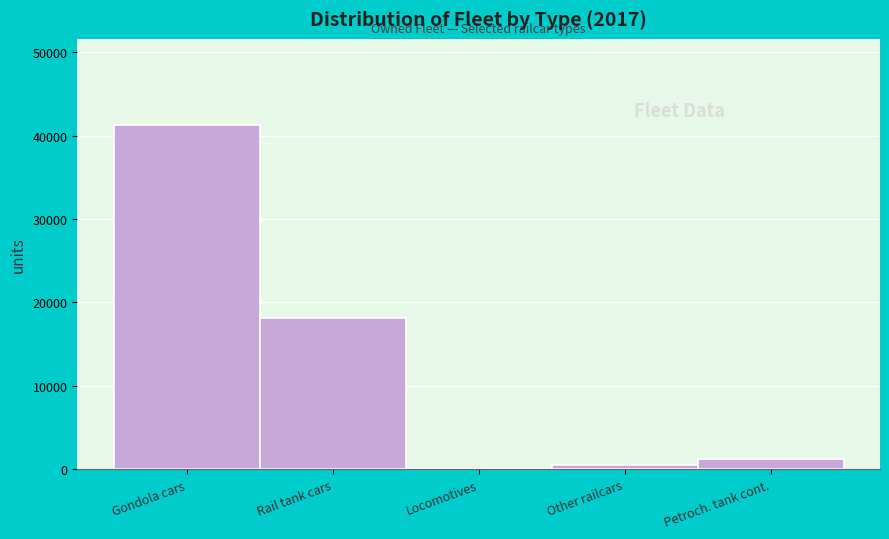

Reading left to right, extract all data points from this chart.

Gondola cars=41282	Rail tank cars=18133	Locomotives=69	Other railcars=510	Petroch. tank cont.=1256